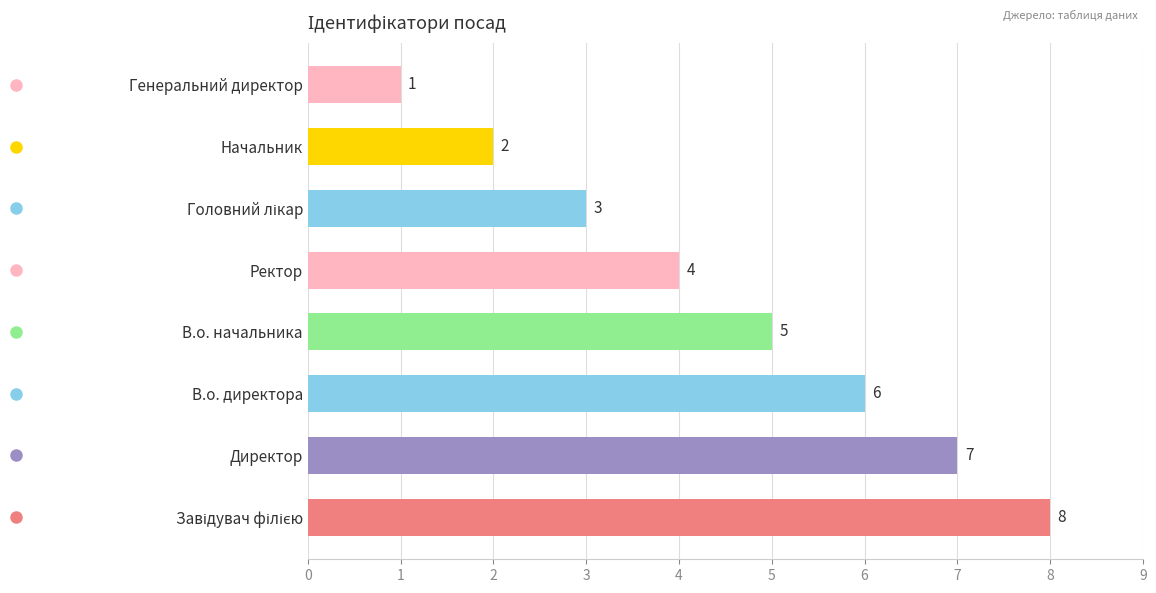

What is the difference between the maximum and minimum values?

7